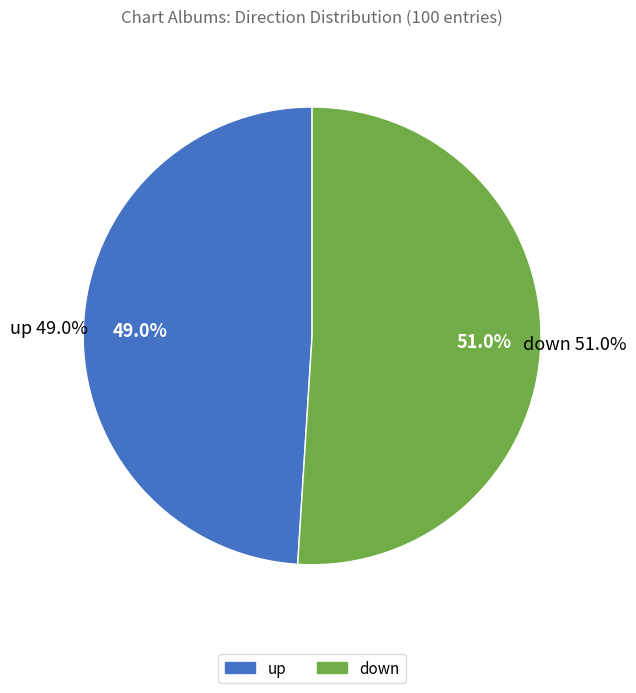

Rank the categories by value from highest to lowest.

down, up